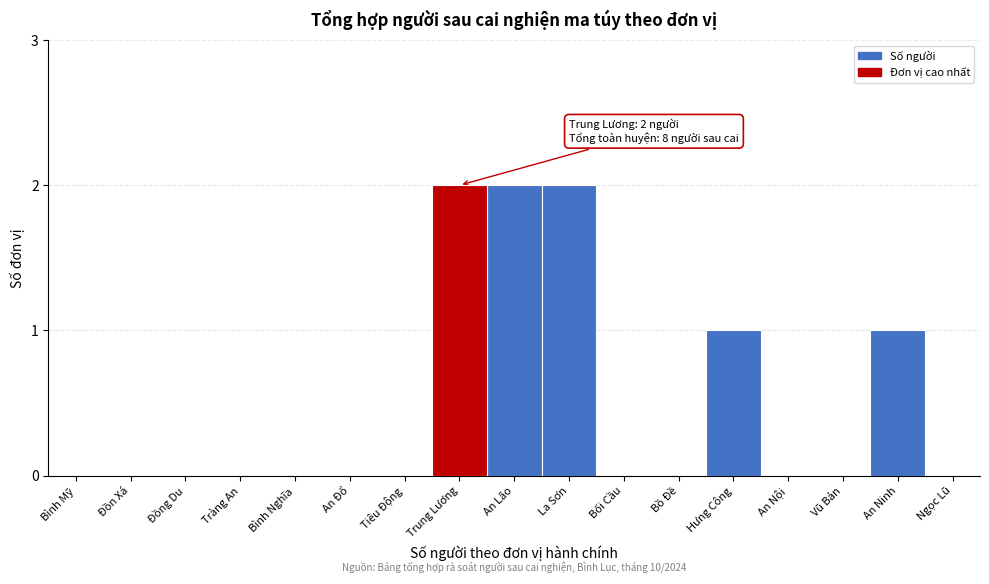

Reading left to right, what are all the values shown in this chart?

Bình Mỹ=0	Đồn Xá=0	Đồng Du=0	Tràng An=0	Bình Nghĩa=0	An Đổ=0	Tiêu Động=0	Trung Lương=2	An Lão=2	La Sơn=2	Bối Cầu=0	Bồ Đề=0	Hưng Công=1	An Nội=0	Vũ Bản=0	An Ninh=1	Ngọc Lũ=0